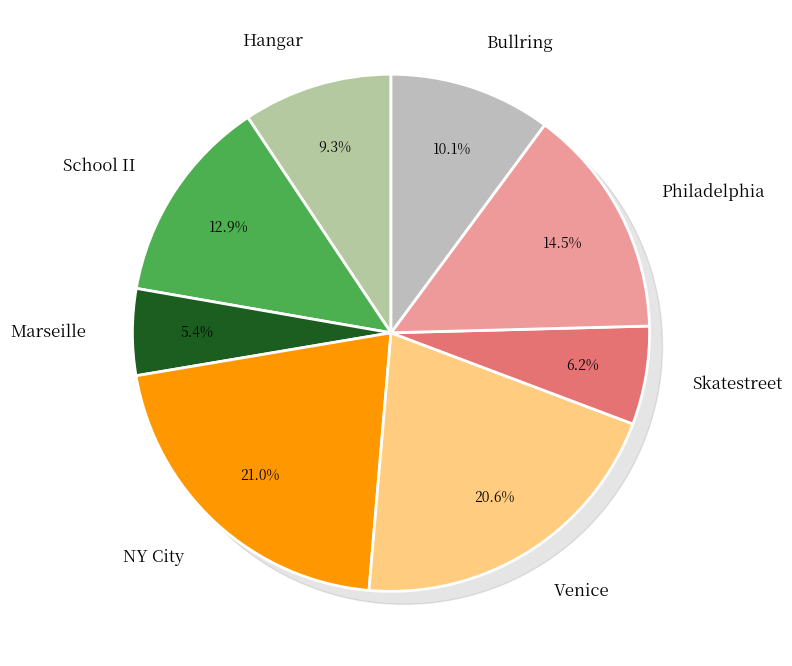

The NY City slice represents 21% of the pie. True or false?

True